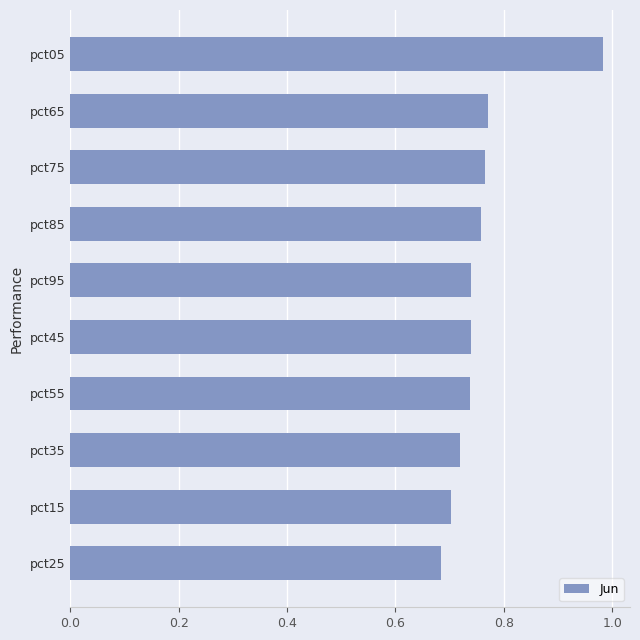

Are the bars grouped side by side (vs. stacked)?

No